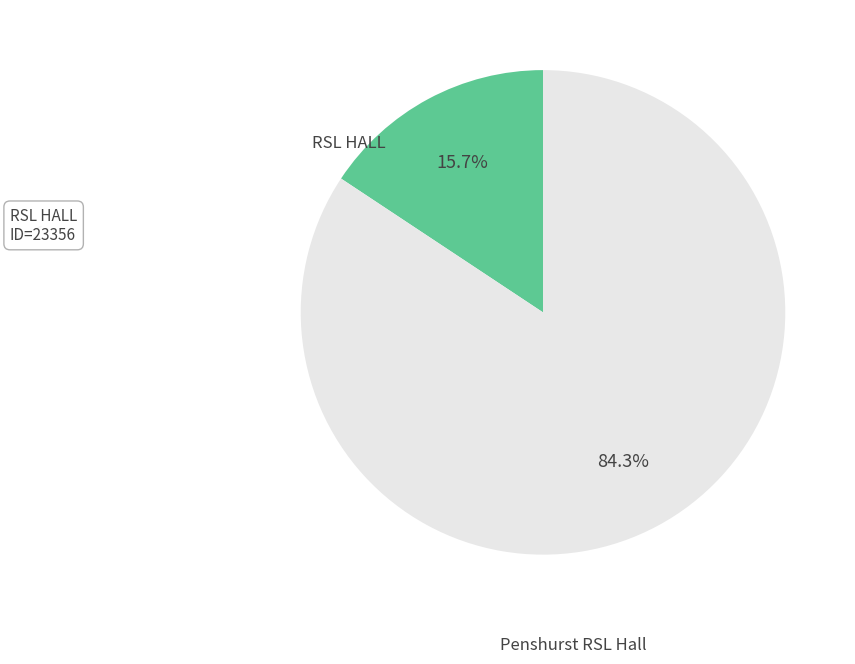

How many slices are in this pie chart?

2